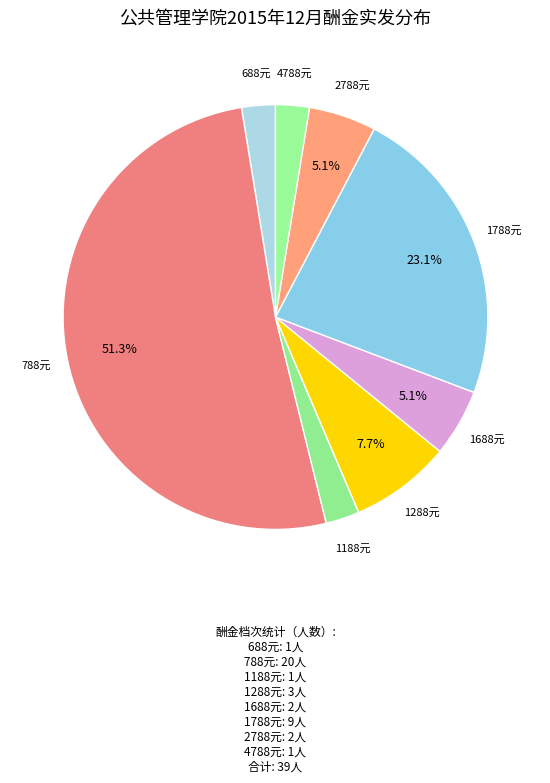

What is the ratio of the value at 1788元 to the value at 1688元?

4.5